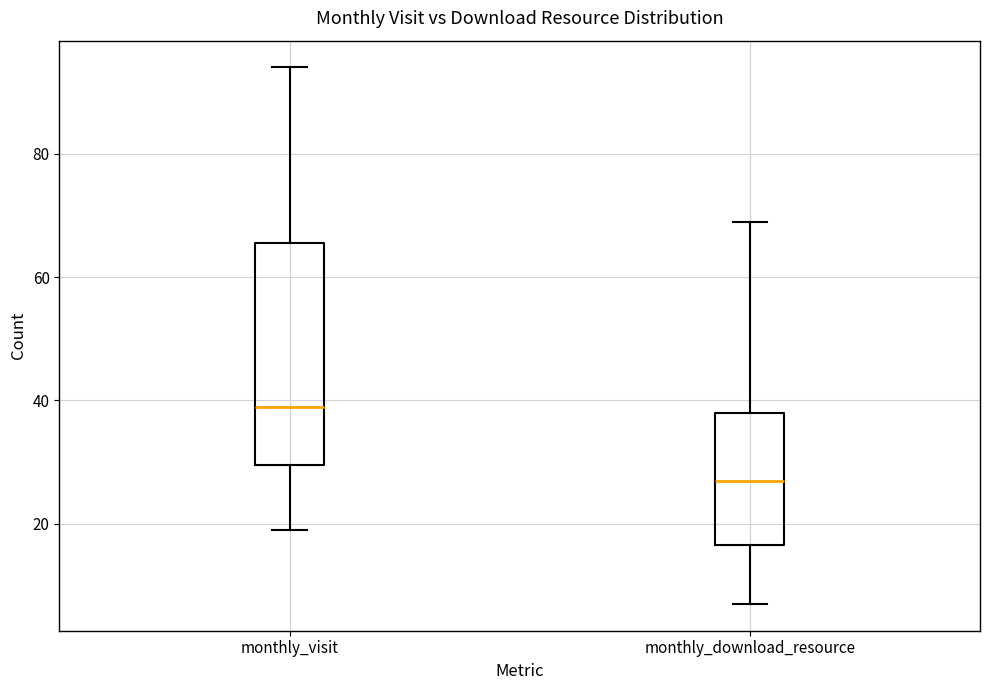

Which box's median line is the highest?

monthly_visit